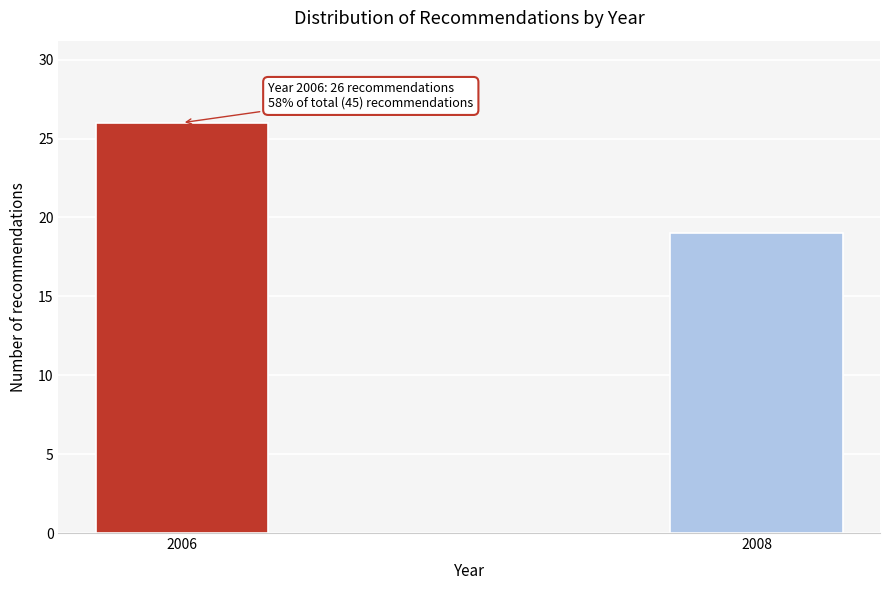

Reading left to right, extract all data points from this chart.

26	19